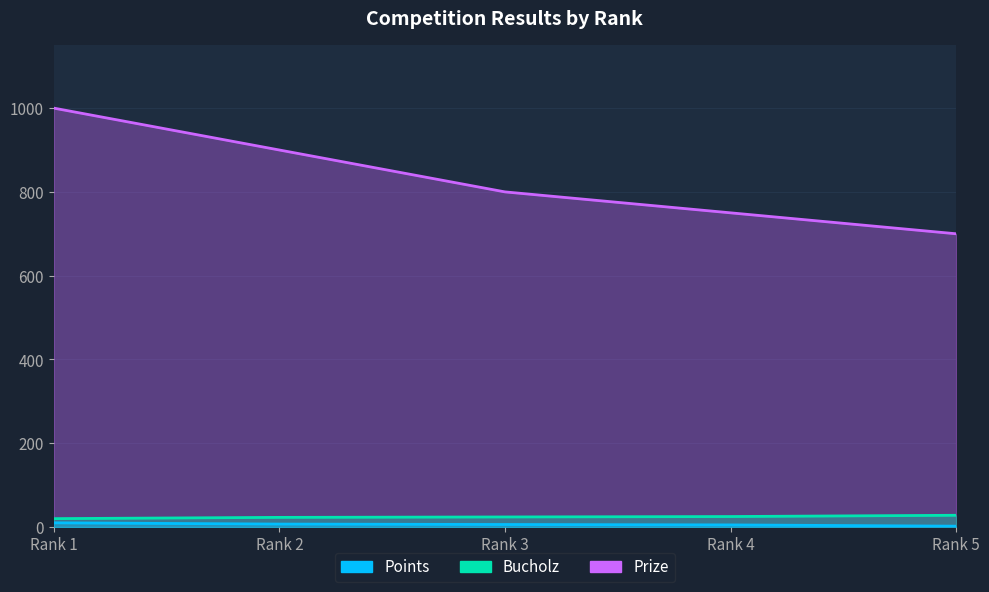

True or false: Bucholz has a value of 3 at Rank 3.

False